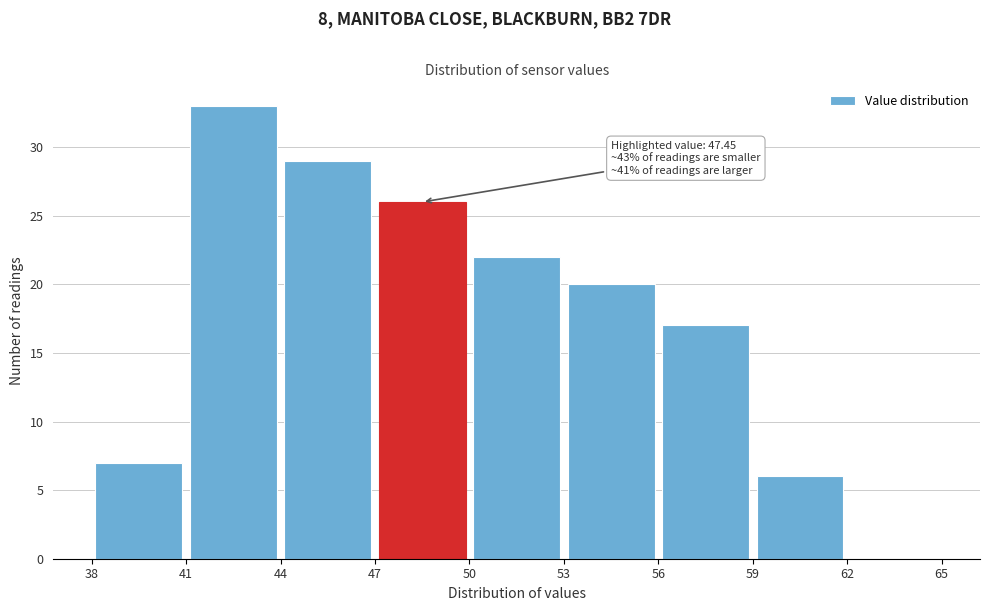

Over which range of the x-axis is the bar tallest?

41 to 44